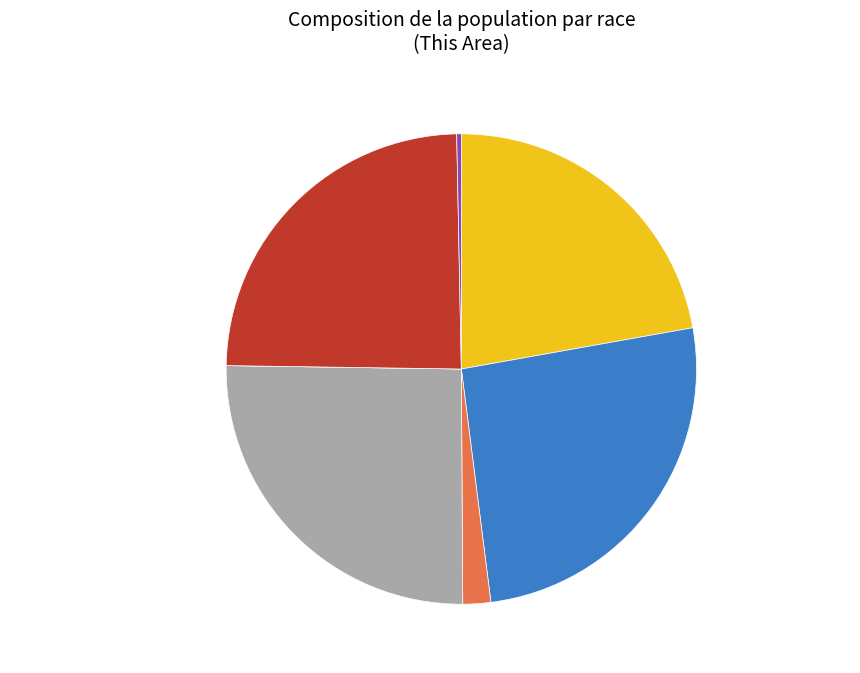

Is American Indian and Alaska Native the majority of the pie?

No